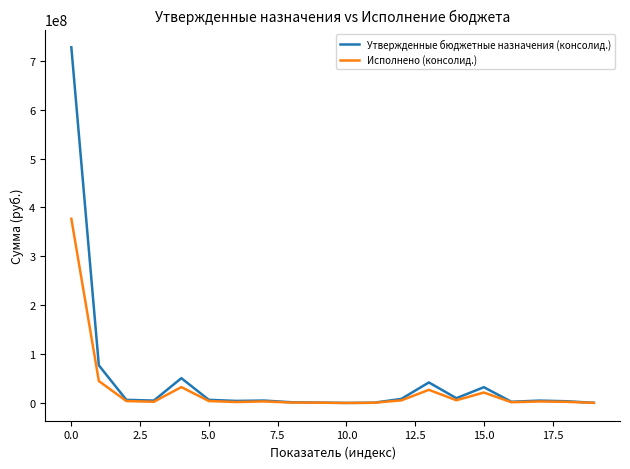

Which series has the widest spread of values?

Утвержденные бюджетные назначения (консолид.)